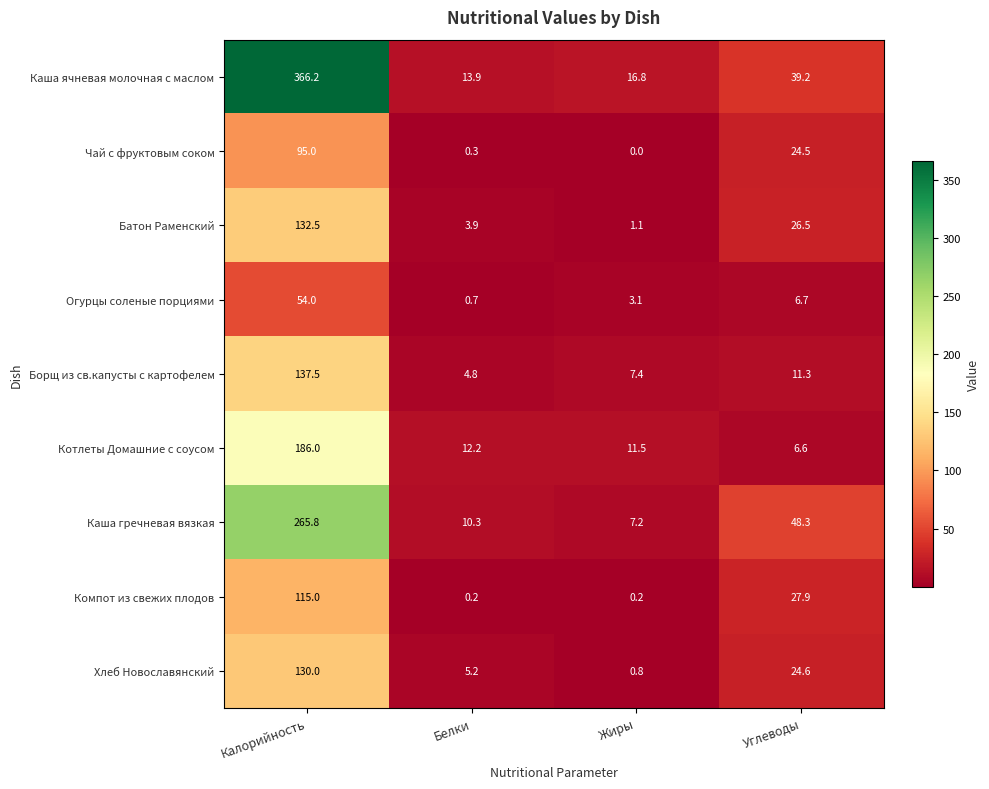

What is the total value across all series at Жиры?

48.1